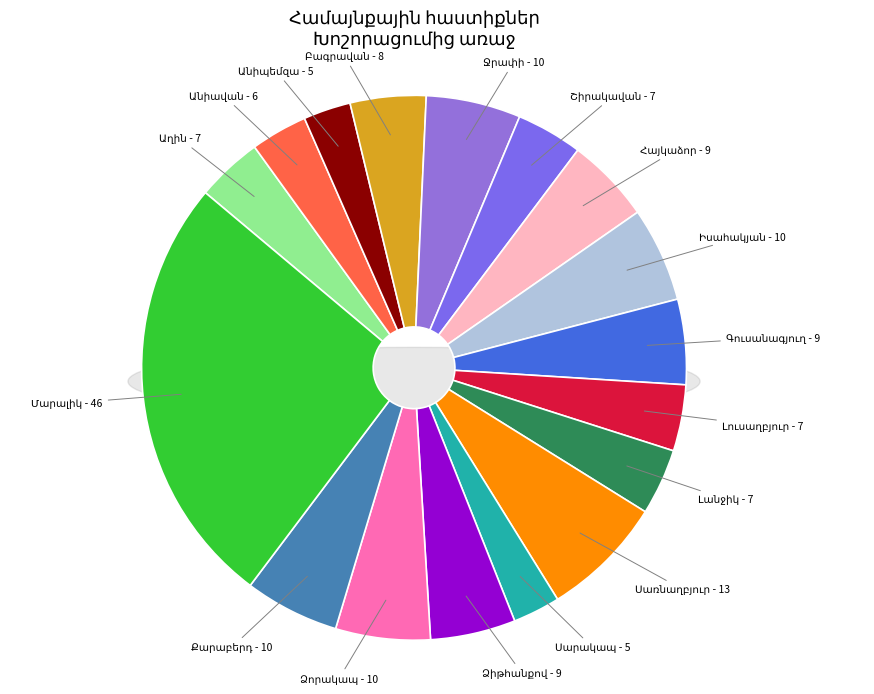

What is the total percentage of Գուսանագյուղ and Ձորակապ?

10.7%